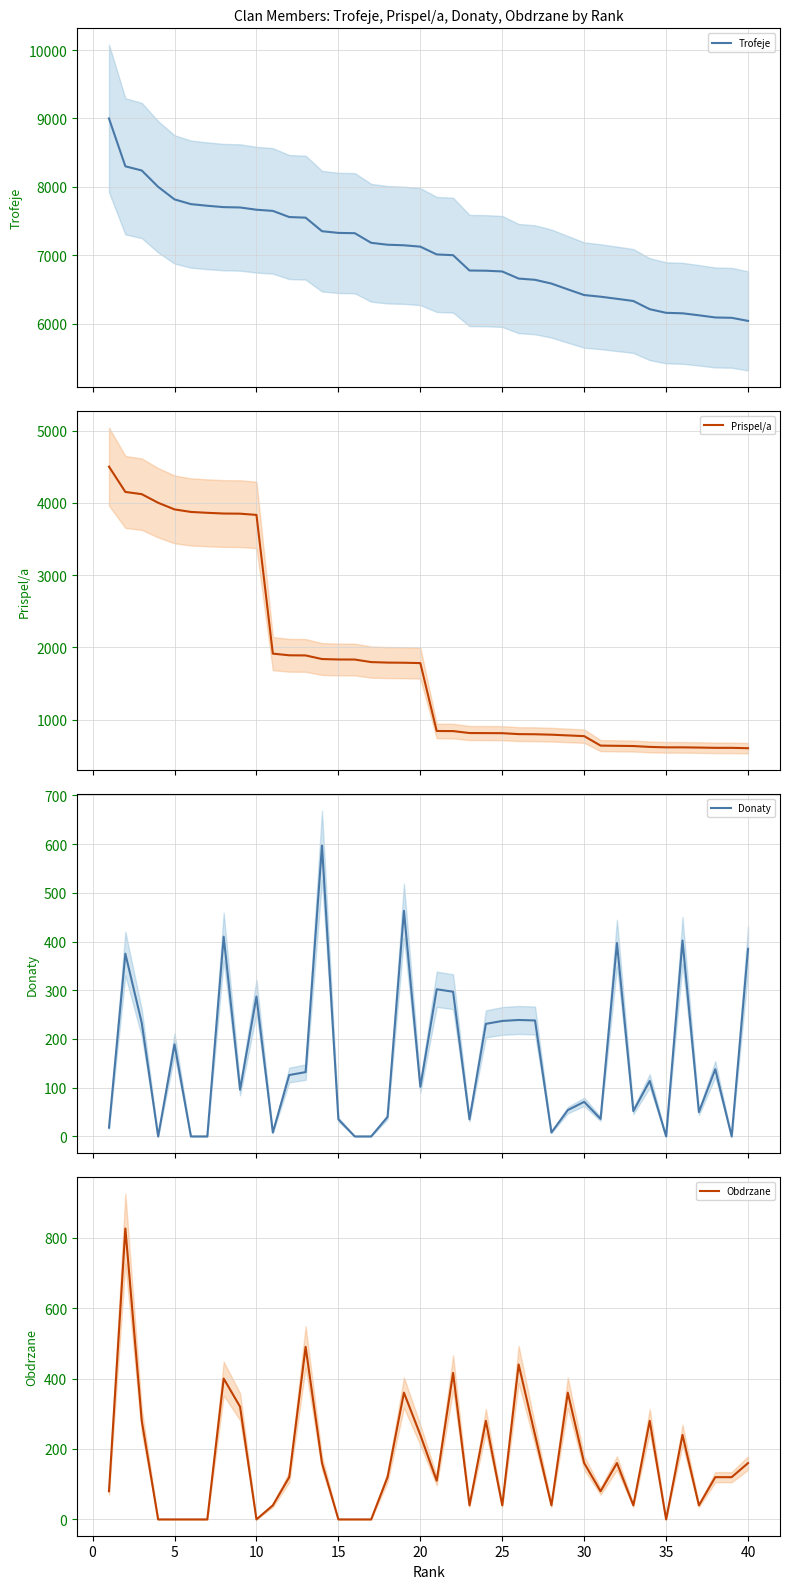

Which series has the largest total across all categories?

Trofeje